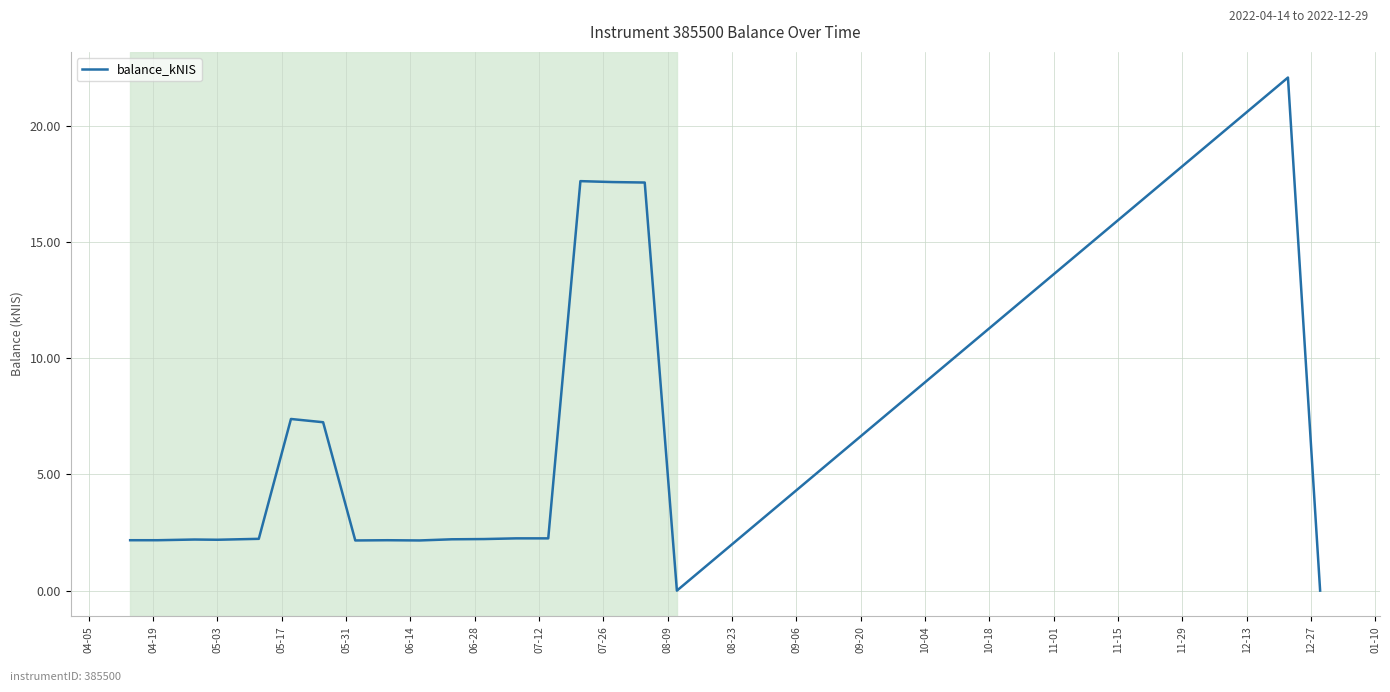

What is the maximum value shown in the chart?

22.1